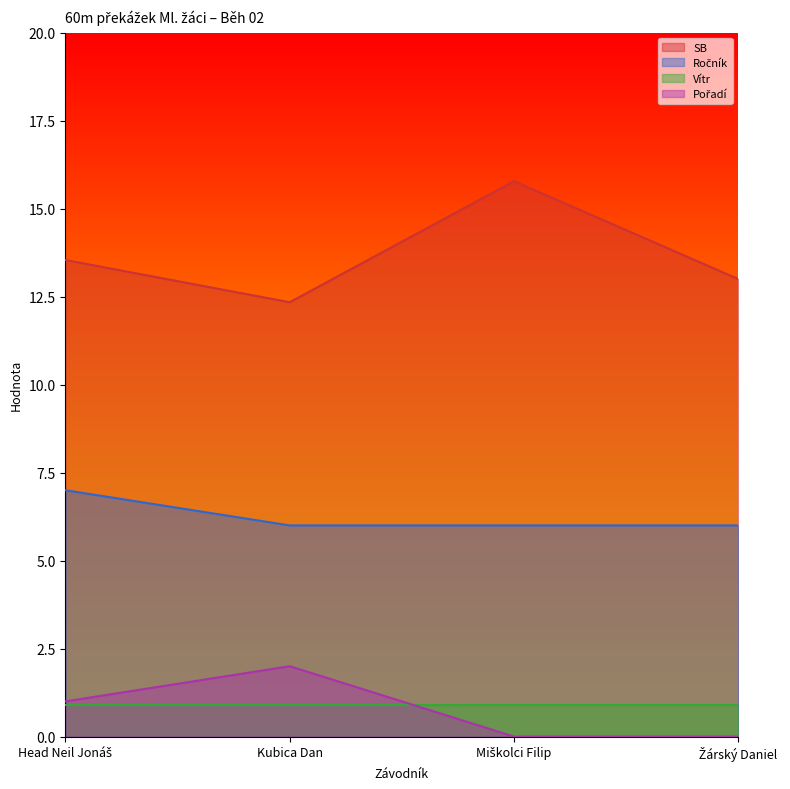

Is it true that SB equals 21.9 at Kubica Dan?

False